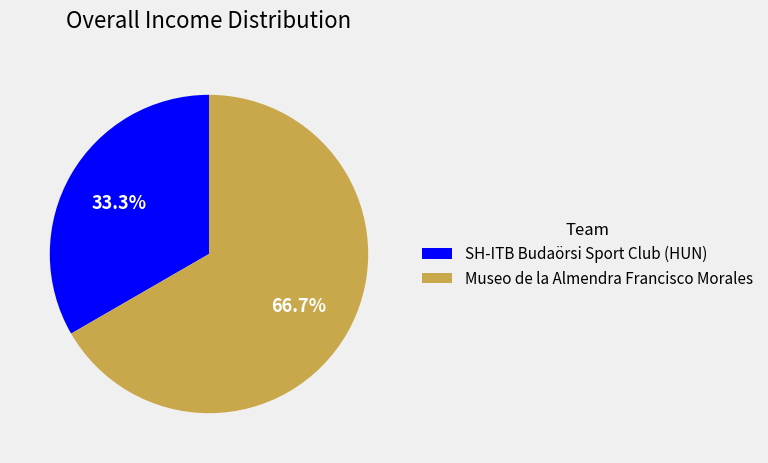

To the nearest percent, what is the average slice percentage?

50%